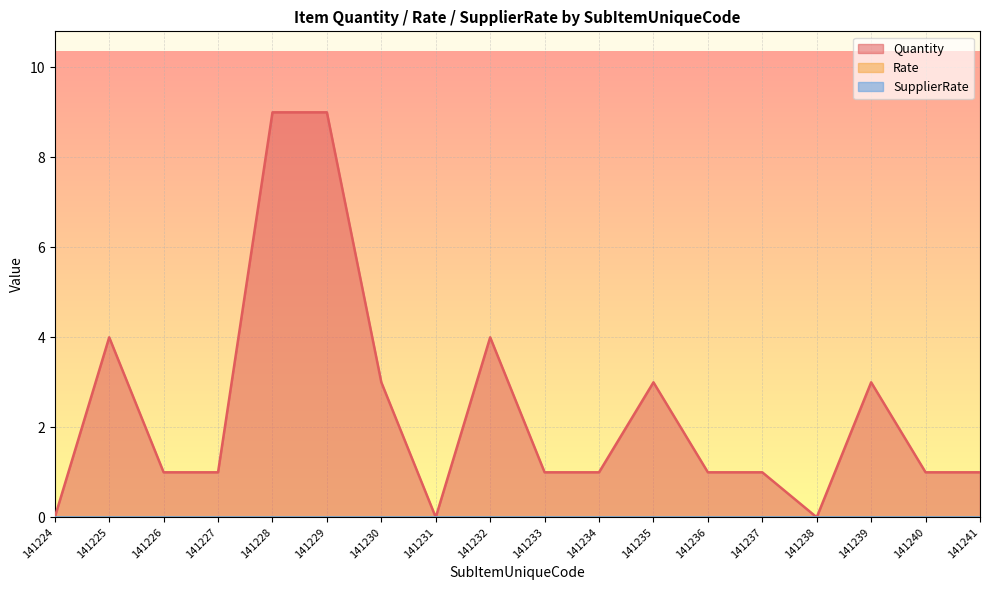

What are all the series names shown in the legend?

Quantity, Rate, SupplierRate